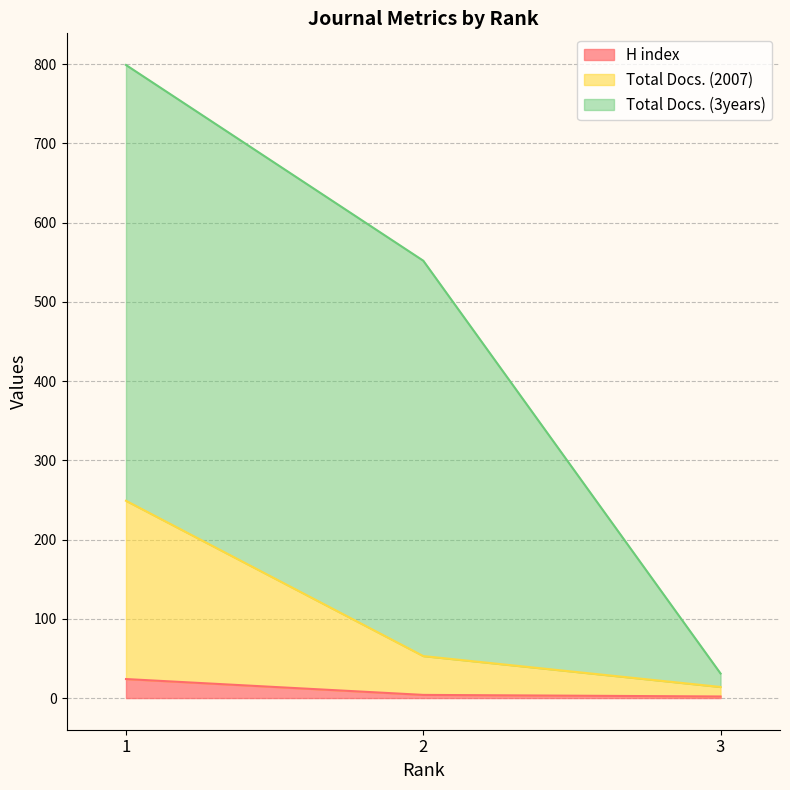

What is the minimum value for Total Docs. (2007)?

14